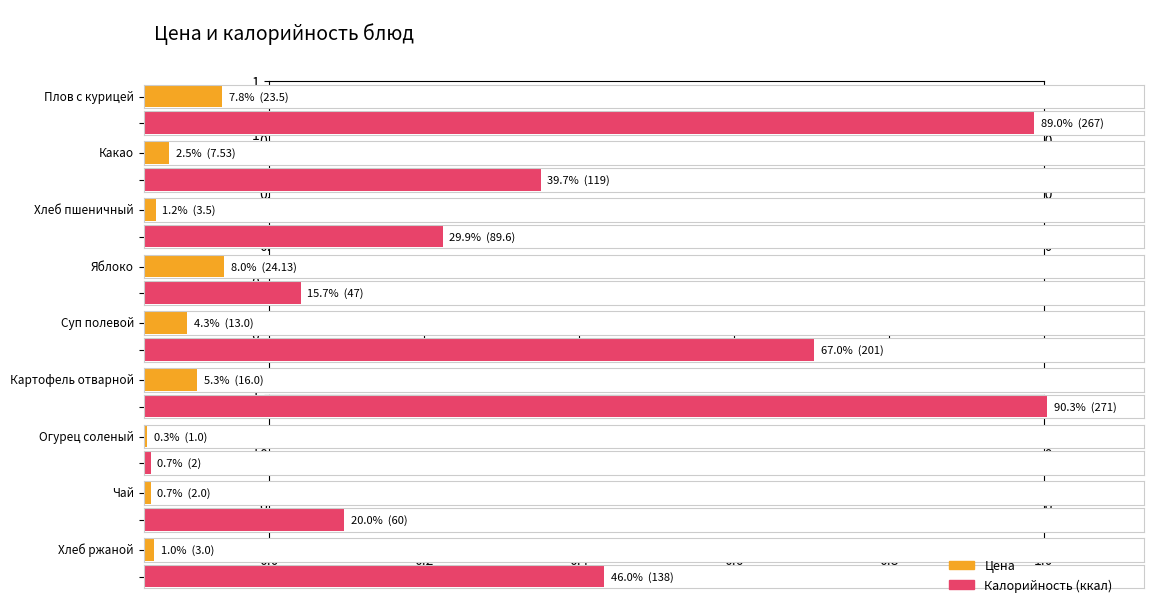

True or false: Цена has a value of 3.5 at Хлеб пшеничный.

True